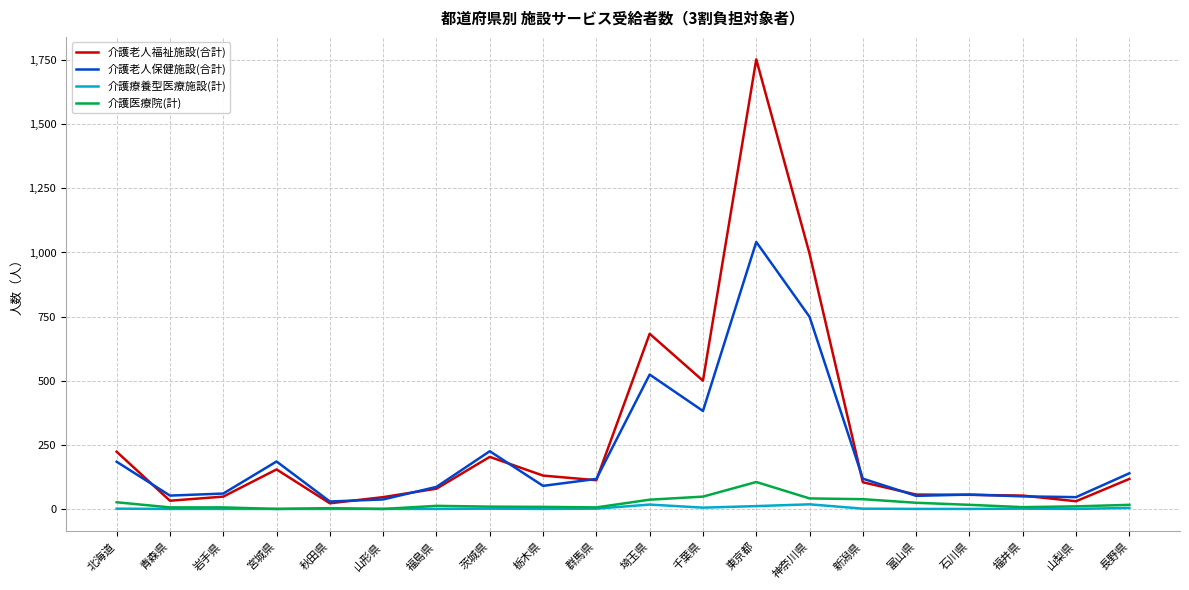

What is the spread (max minus min) of values at 茨城県?

224